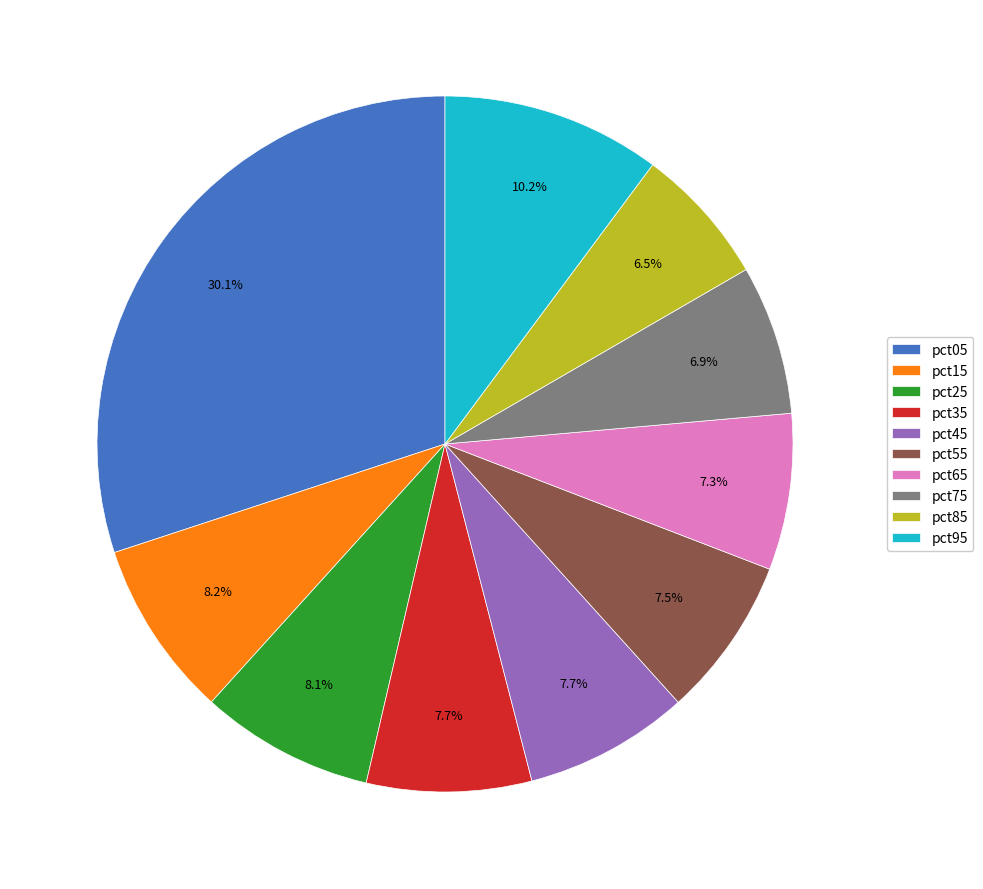

Which category has the biggest portion of the pie?

pct05